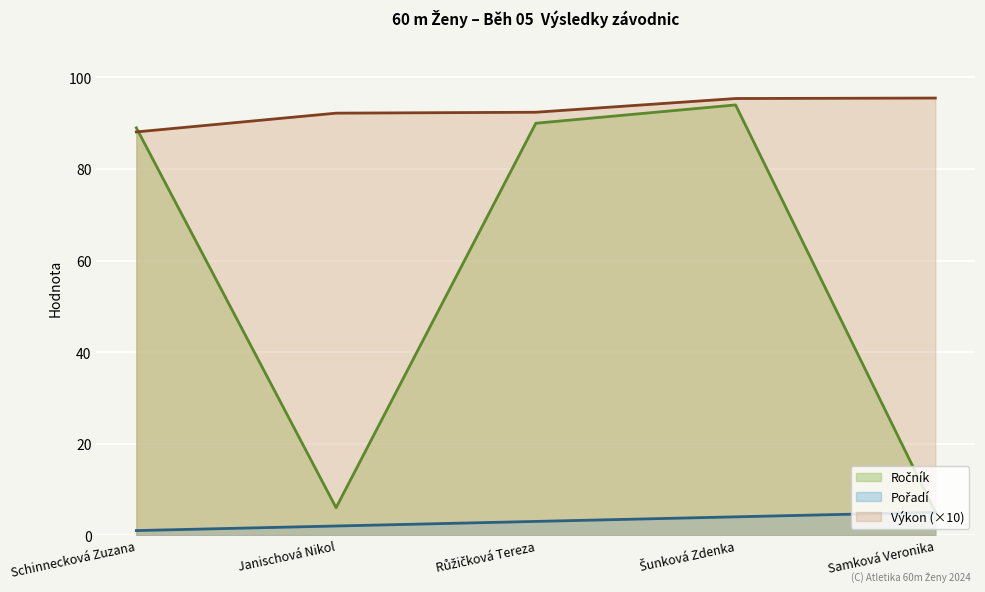

What is the difference between the Výkon values at Šunková Zdenka and Janischová Nikol?

3.2